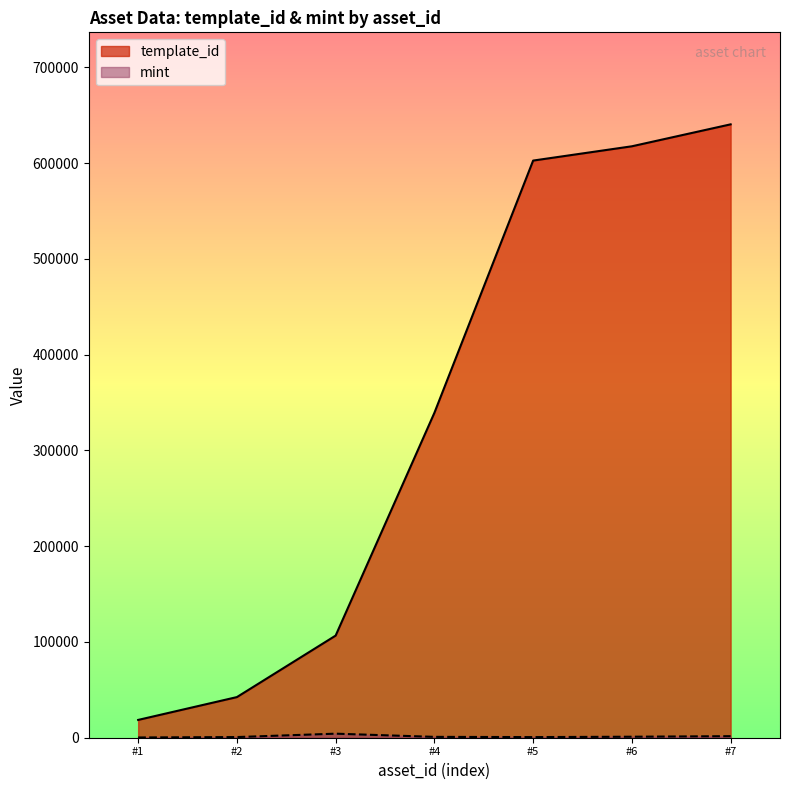

Where is template_id nearest to the value 329502?

#4